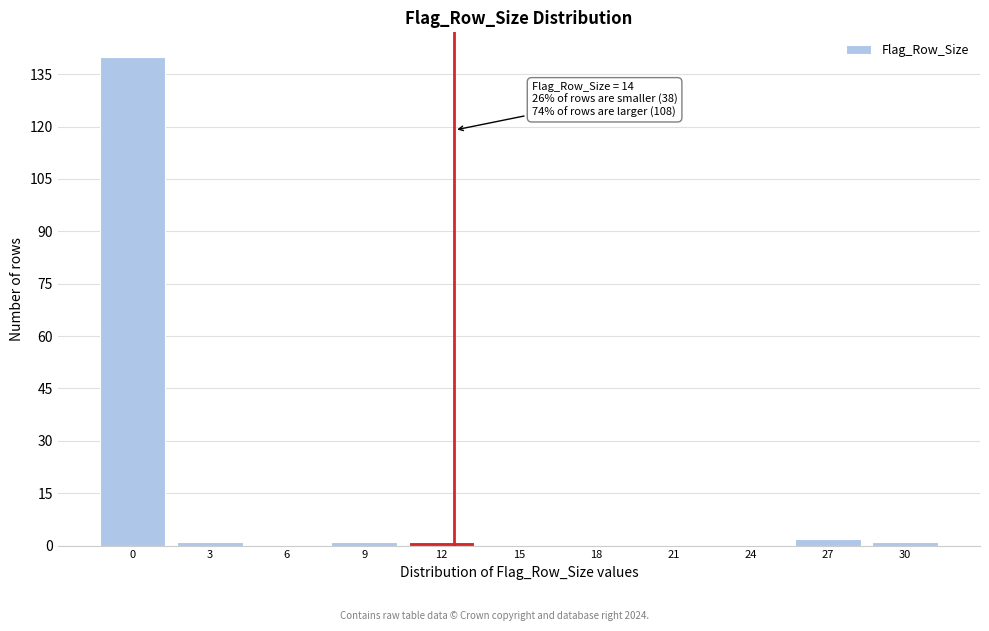

Reading left to right, what are all the values shown in this chart?

0=140	3=1	6=0	9=1	12=1	15=0	18=0	21=0	24=0	27=2	30=1